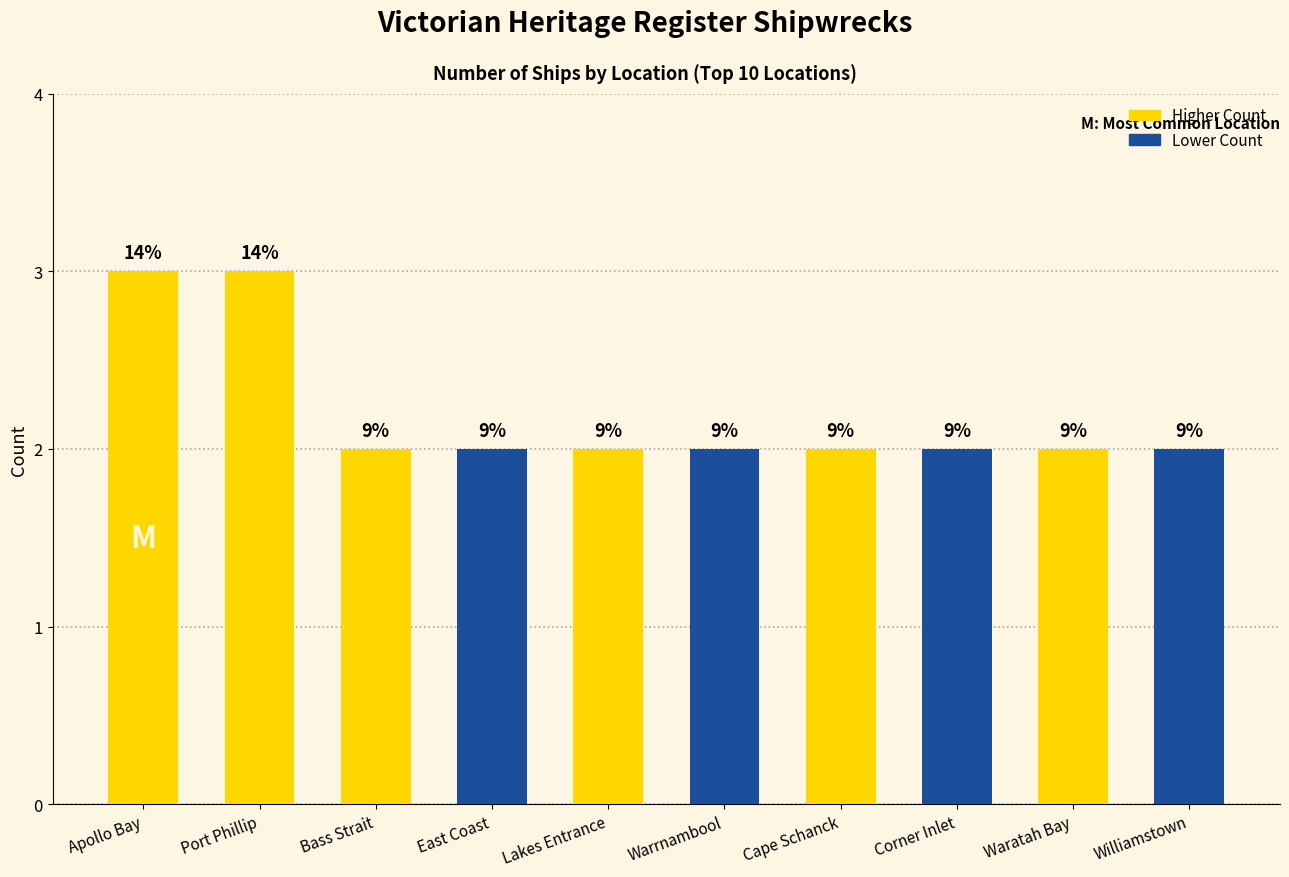

Count the values in the range 2 to 3.

10